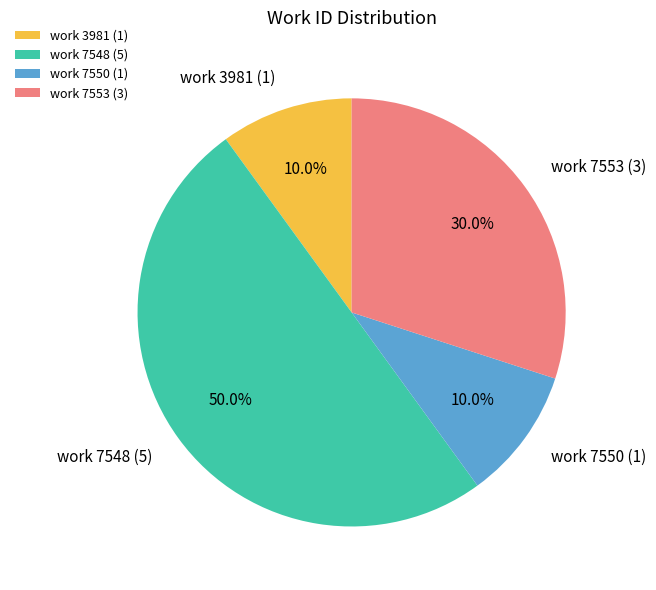

Combined, do work 7550 and work 7548 account for over 50%?

Yes